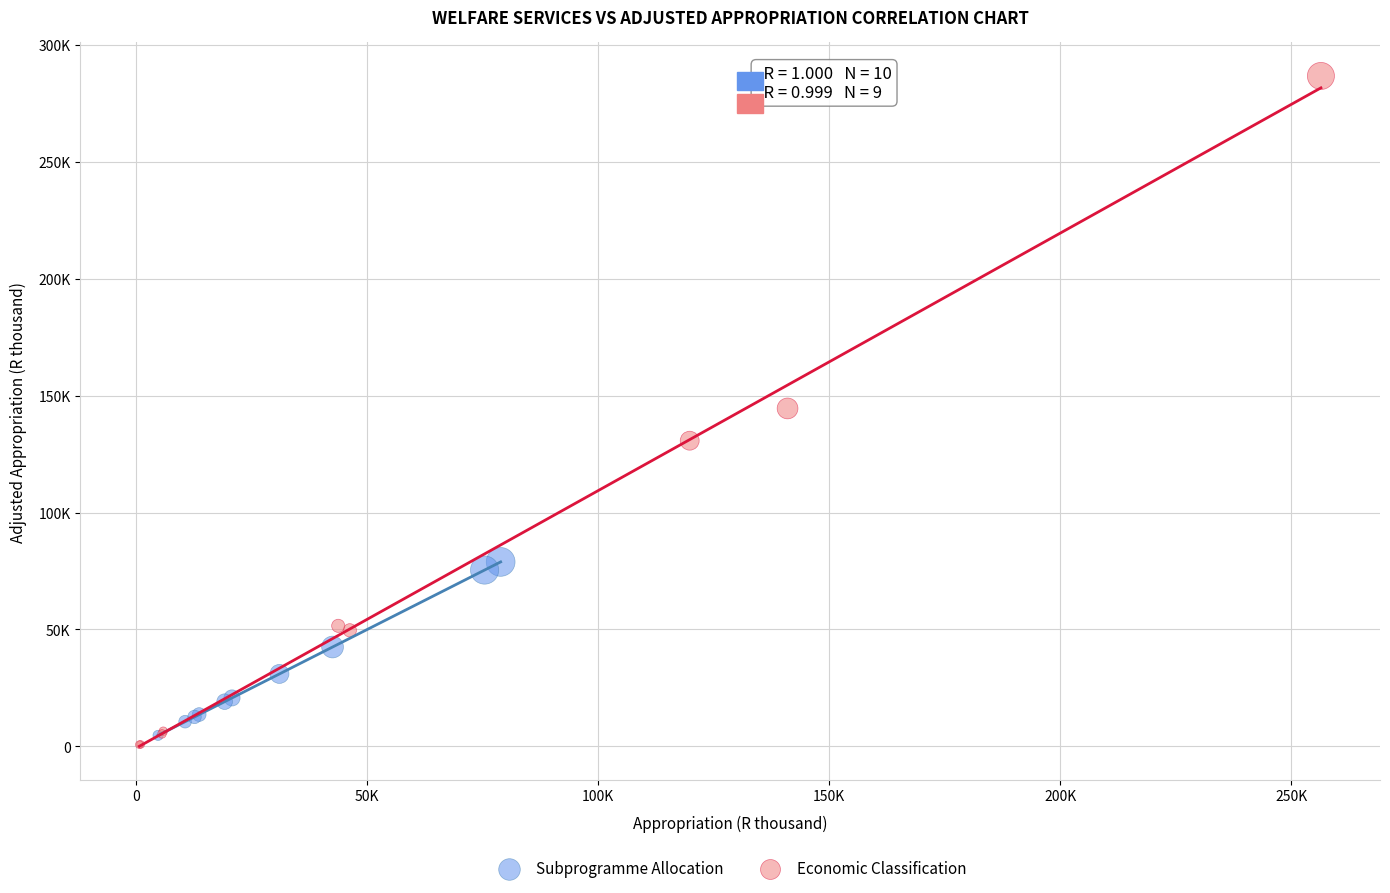

What are all the series names shown in the legend?

Subprogramme Allocation, Economic Classification